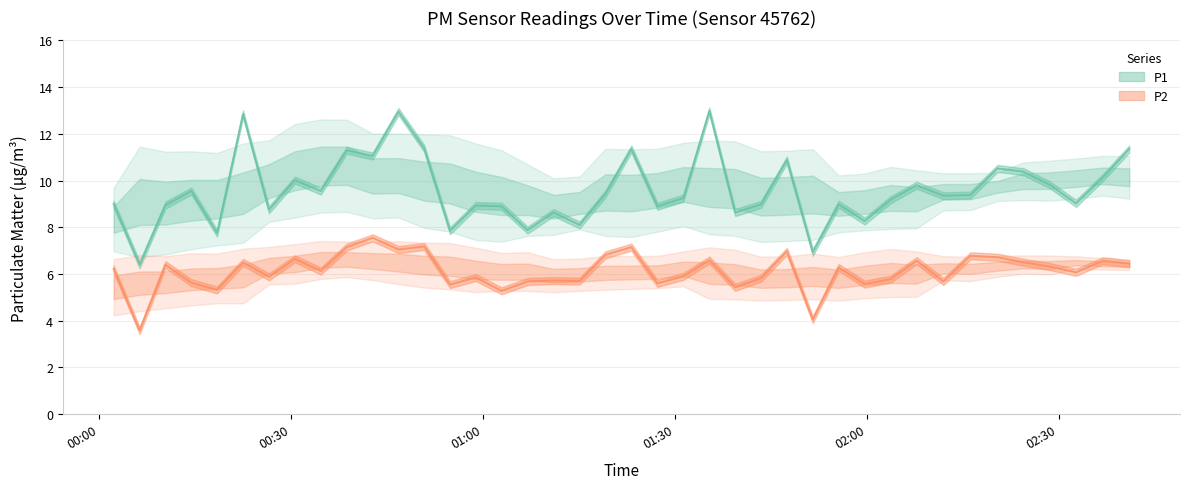

Which has a higher value, 2023-11-18T00:06:23 or 2023-11-18T01:23:14?

2023-11-18T01:23:14